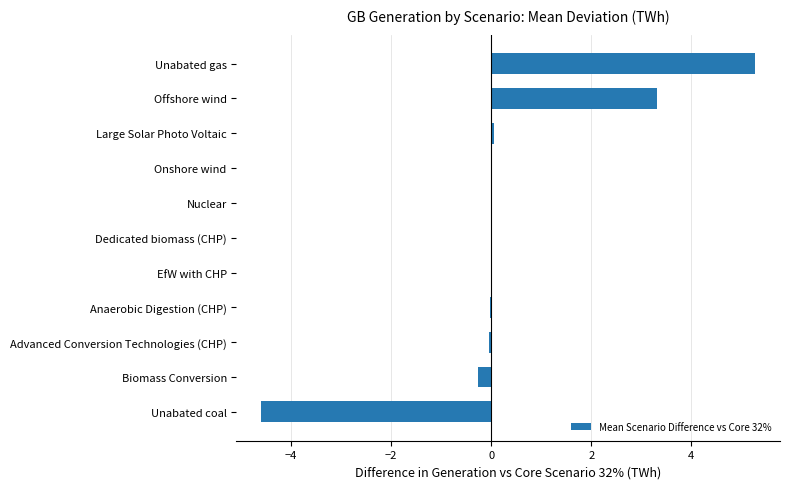

True or false: the data shows -0.3 at Biomass Conversion.

True